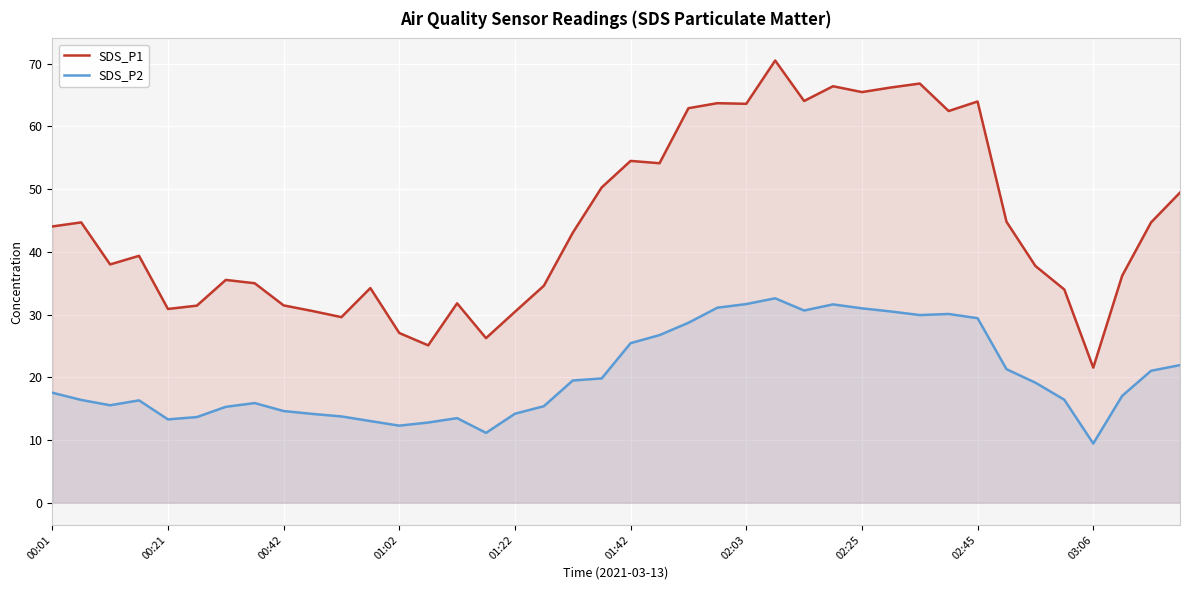

At how many categories does at least one series exceed 58?

11